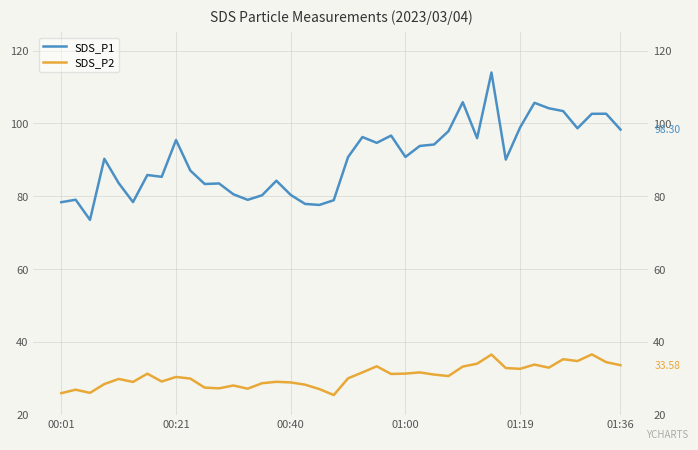

What value does the SDS_P1 series have at 25?

93.8